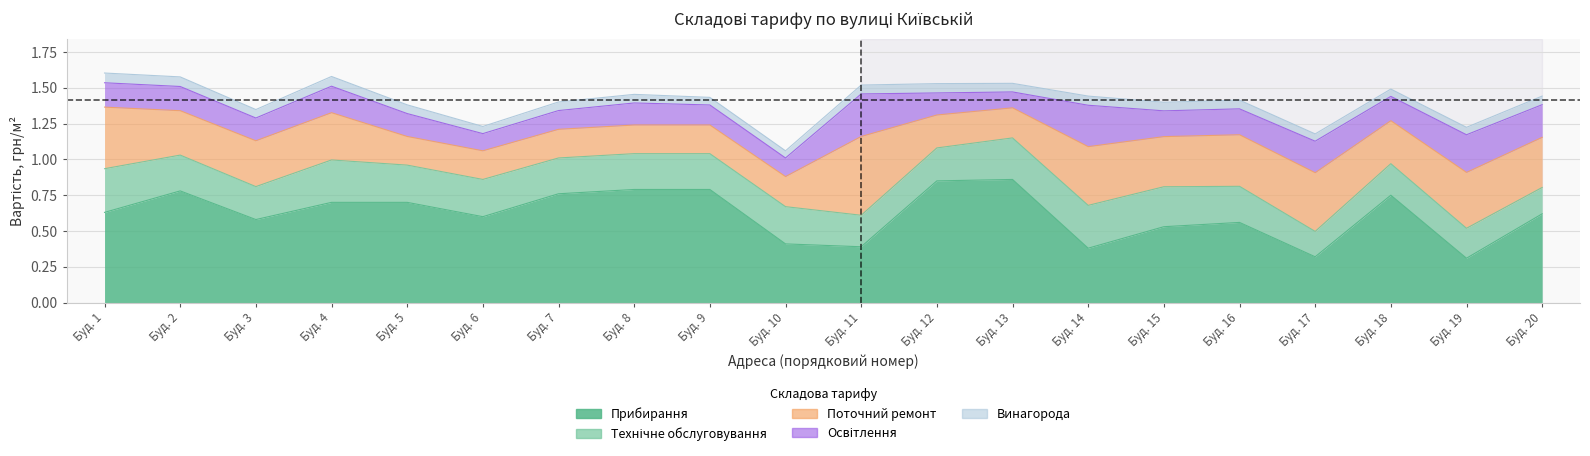

How many Поточний ремонт values are between 0 and 1?

20